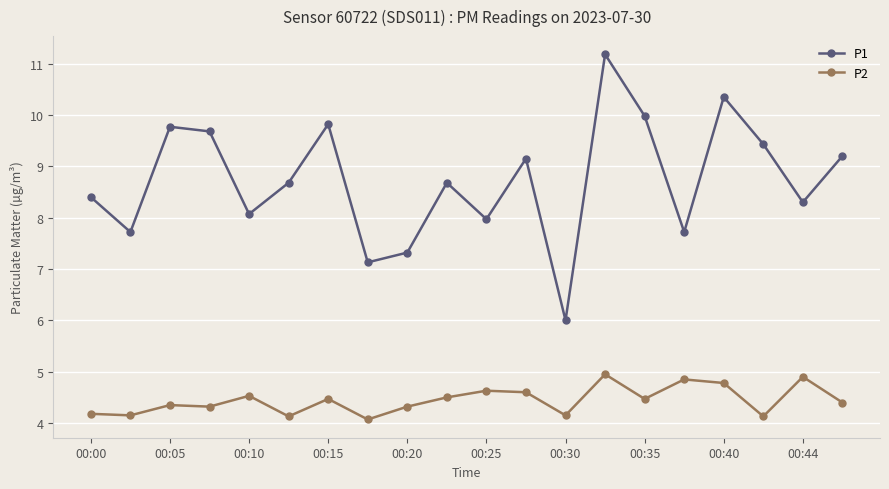

Which series has the largest total across all categories?

P1